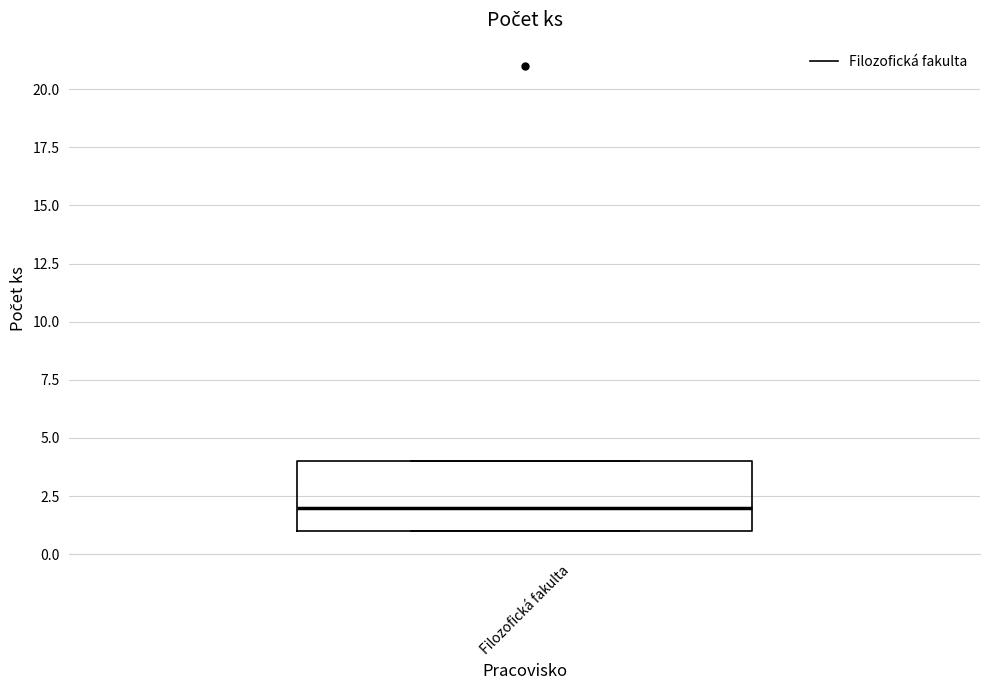

Where is the upper edge of the box for Filozofická fakulta on the y-axis? The values are not printed on the chart, so give them approximately, as read against the axis.

4